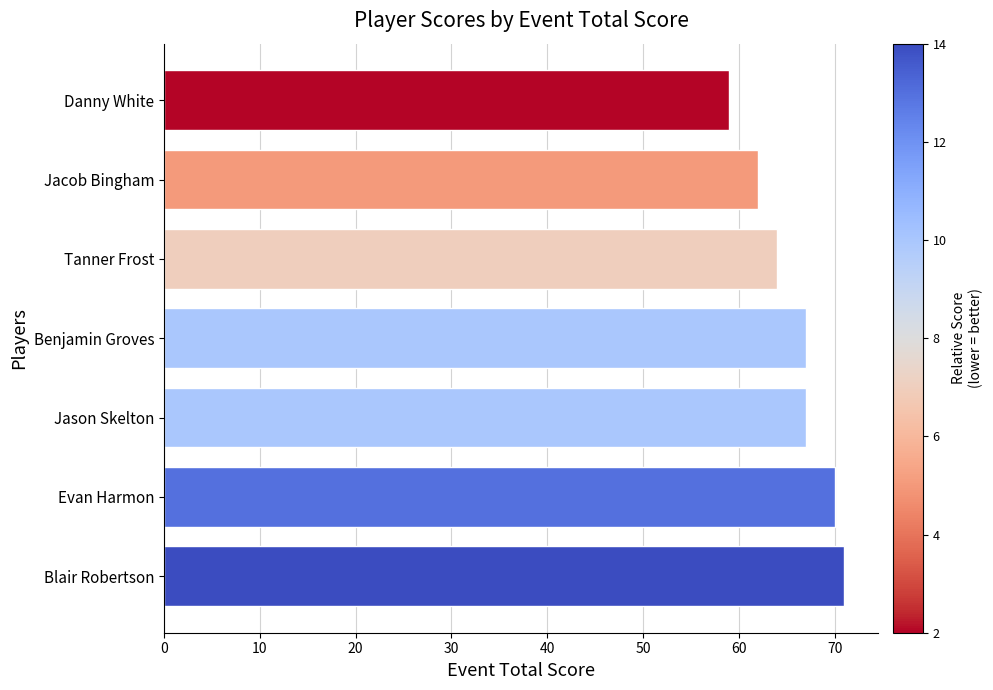

What is the change in value from Blair Robertson to Jacob Bingham?

-9